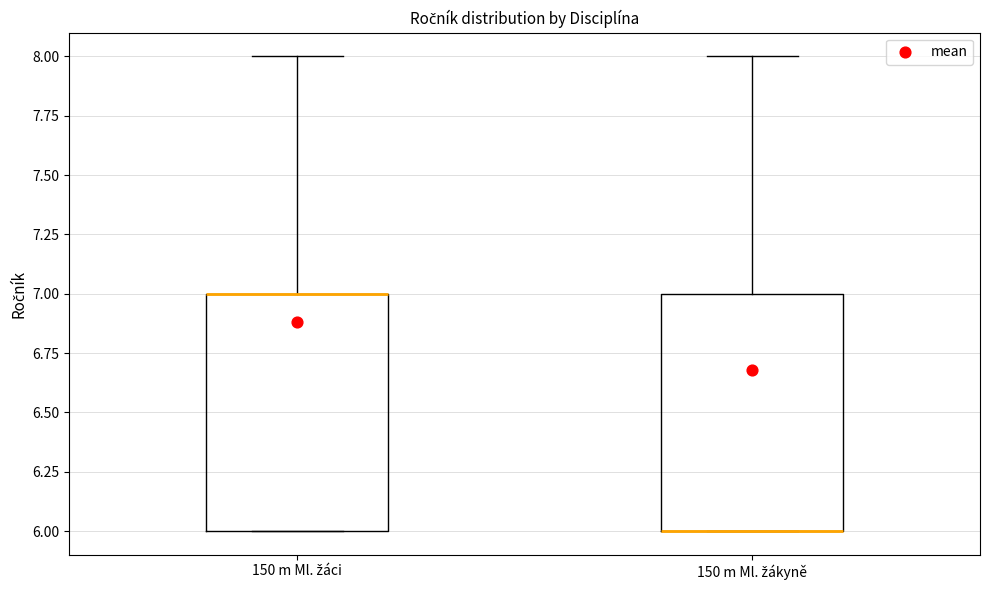

Reading left to right, read every box against the y-axis: the position of its median line, the range the box covers, and the ends of its whiskers. The values are not printed on the chart, so give them approximately, as read against the axis.

150 m Ml. žáci: median 7 (drawn on the box's upper edge), box 6 to 7, whiskers 6 to 8
150 m Ml. žákyně: median 6 (drawn on the box's lower edge), box 6 to 7, whiskers 6 to 8